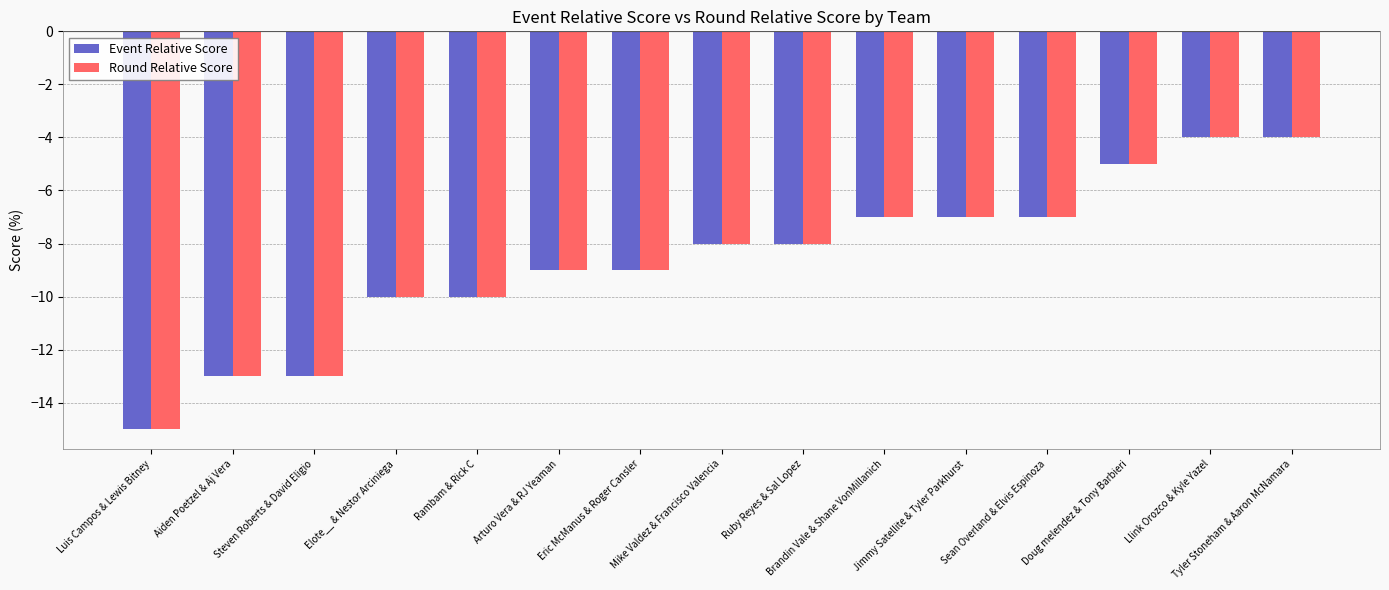

Reading left to right, what are all the values shown in this chart?

Event Relative Score: Luis Campos & Lewis Bitney=-15	Aiden Poetzel & Aj Vera=-13	Steven Roberts & David Eligio=-13	Elote__ & Nestor Arciniega=-10	Rambam & Rick C=-10	Arturo Vera & RJ Yeaman=-9	Eric McManus & Roger Cansler=-9	Mike Valdez & Francisco Valencia=-8	Ruby Reyes & Sal Lopez=-8	Brandin Vale & Shane VonMillanich=-7	Jimmy Satellite & Tyler Parkhurst=-7	Sean Overland & Elvis Espinoza=-7	Doug melendez & Tony Barbieri=-5	Llink Orozco & Kyle Yazel=-4	Tyler Stoneham & Aaron McNamara=-4
Round Relative Score: Luis Campos & Lewis Bitney=-15	Aiden Poetzel & Aj Vera=-13	Steven Roberts & David Eligio=-13	Elote__ & Nestor Arciniega=-10	Rambam & Rick C=-10	Arturo Vera & RJ Yeaman=-9	Eric McManus & Roger Cansler=-9	Mike Valdez & Francisco Valencia=-8	Ruby Reyes & Sal Lopez=-8	Brandin Vale & Shane VonMillanich=-7	Jimmy Satellite & Tyler Parkhurst=-7	Sean Overland & Elvis Espinoza=-7	Doug melendez & Tony Barbieri=-5	Llink Orozco & Kyle Yazel=-4	Tyler Stoneham & Aaron McNamara=-4